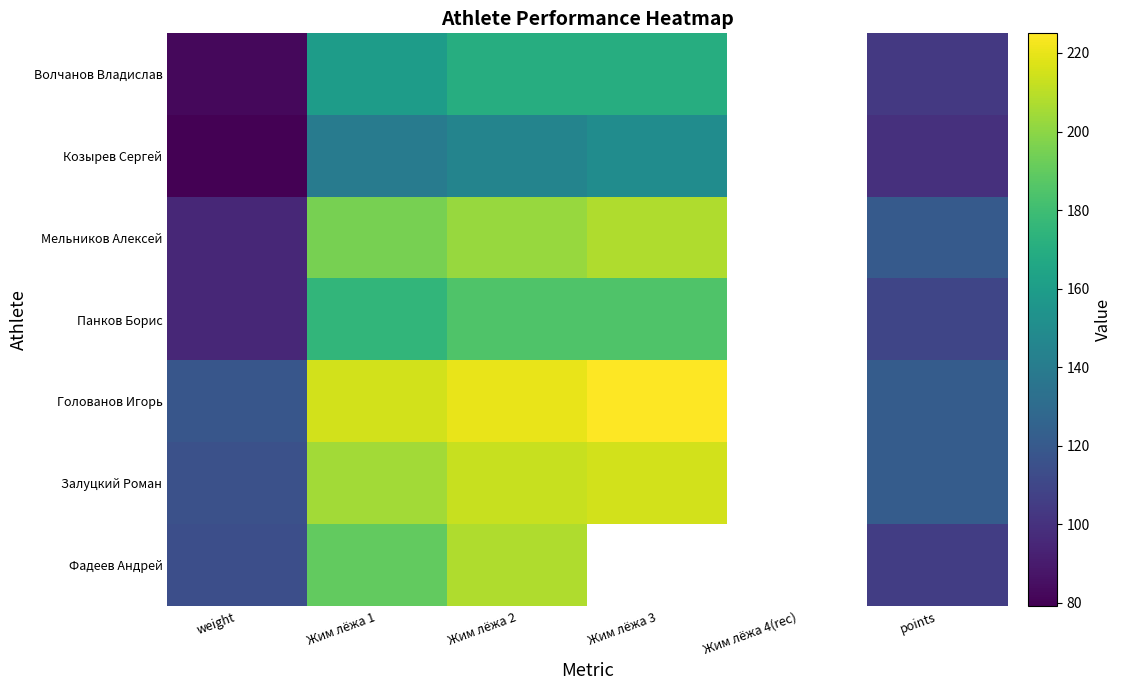

Which has a higher value, Жим лёжа 4(rec) or Жим лёжа 1?

Жим лёжа 1